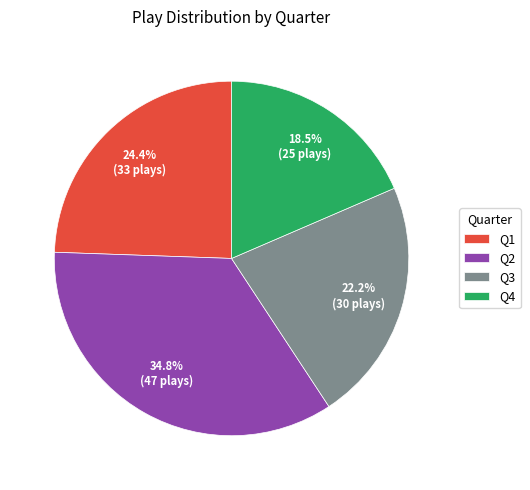

To the nearest percent, what is the average slice percentage?

25%